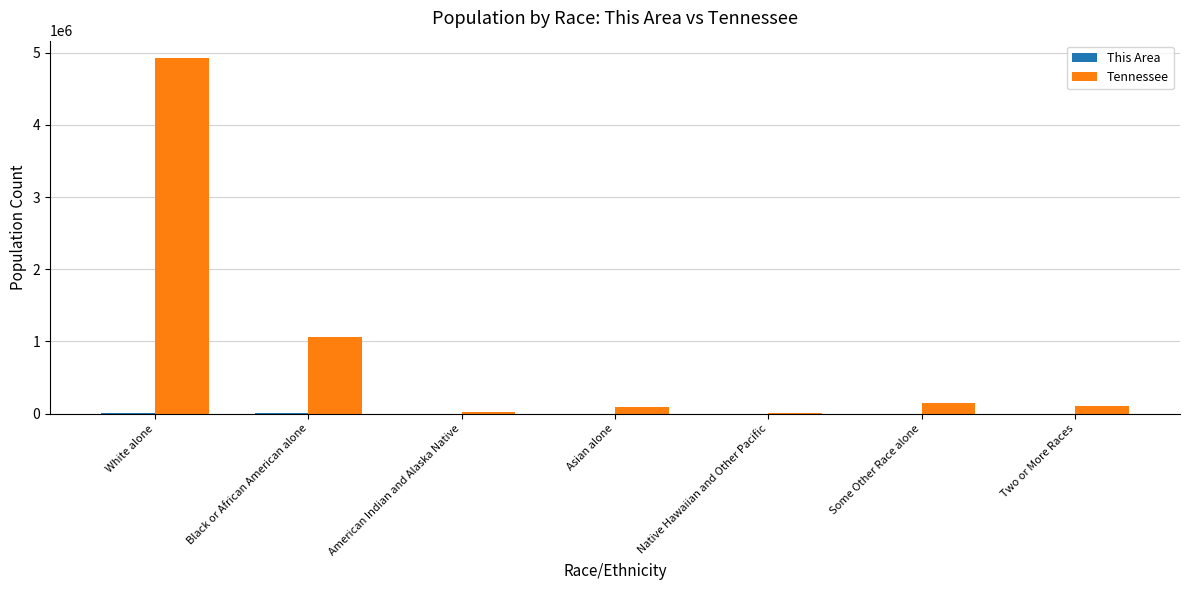

Which series has the widest spread of values?

Tennessee